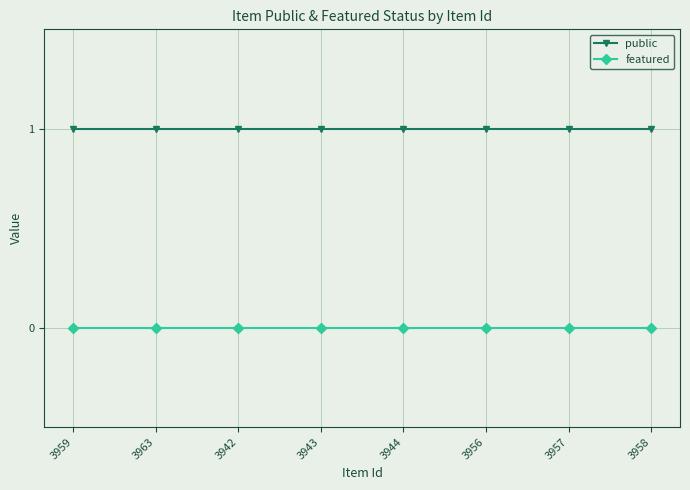

Reading left to right, list all the values displayed in this chart.

public: 1	1	1	1	1	1	1	1
featured: 0	0	0	0	0	0	0	0